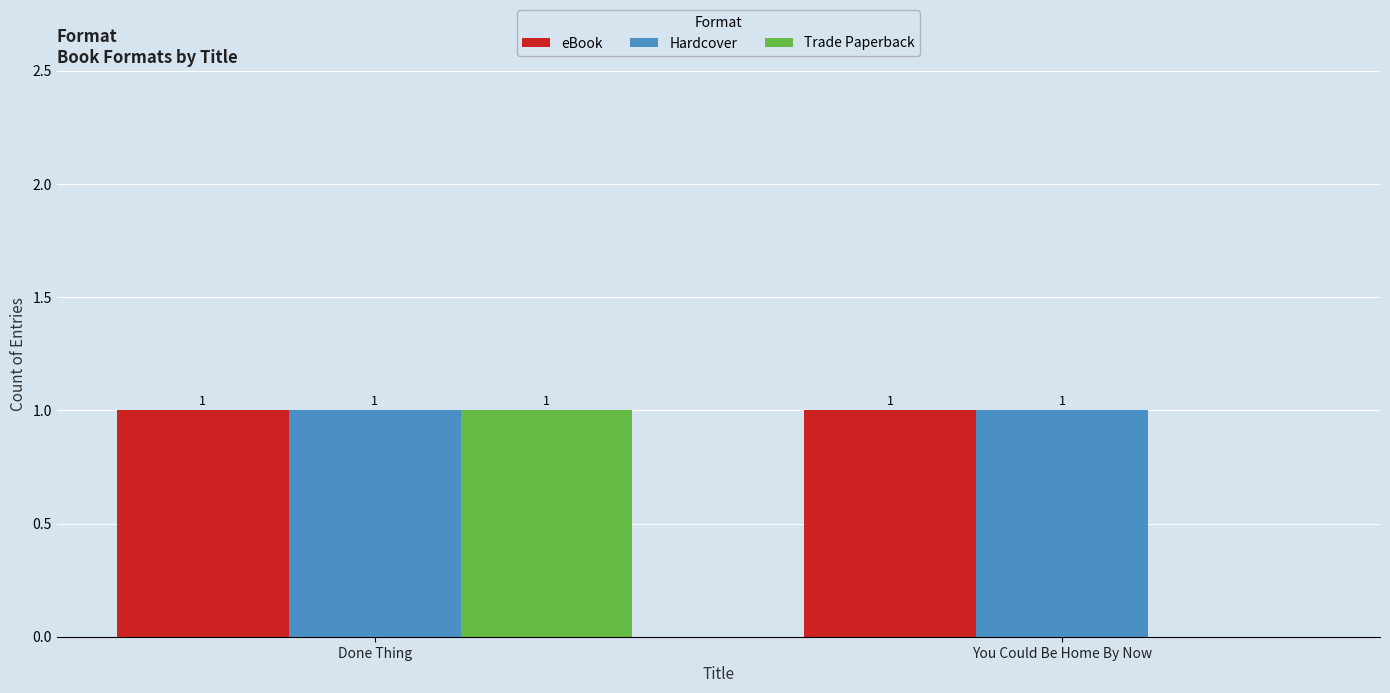

At which category is the sum across all series the highest?

Done Thing